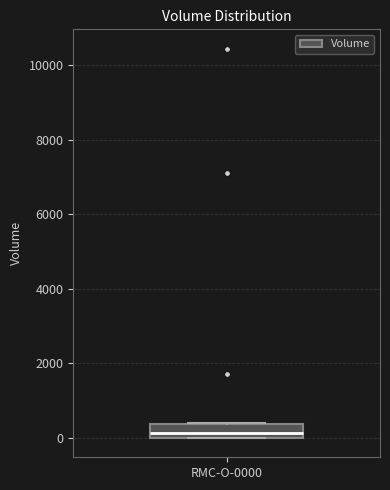

Read this box plot against the y-axis: the position of the median line, the range covered by the box, and the ends of both whiskers. The values are not printed on the chart, so give them approximately, as read against the axis.

median 200, box 0 to 400, whiskers 0 to 400